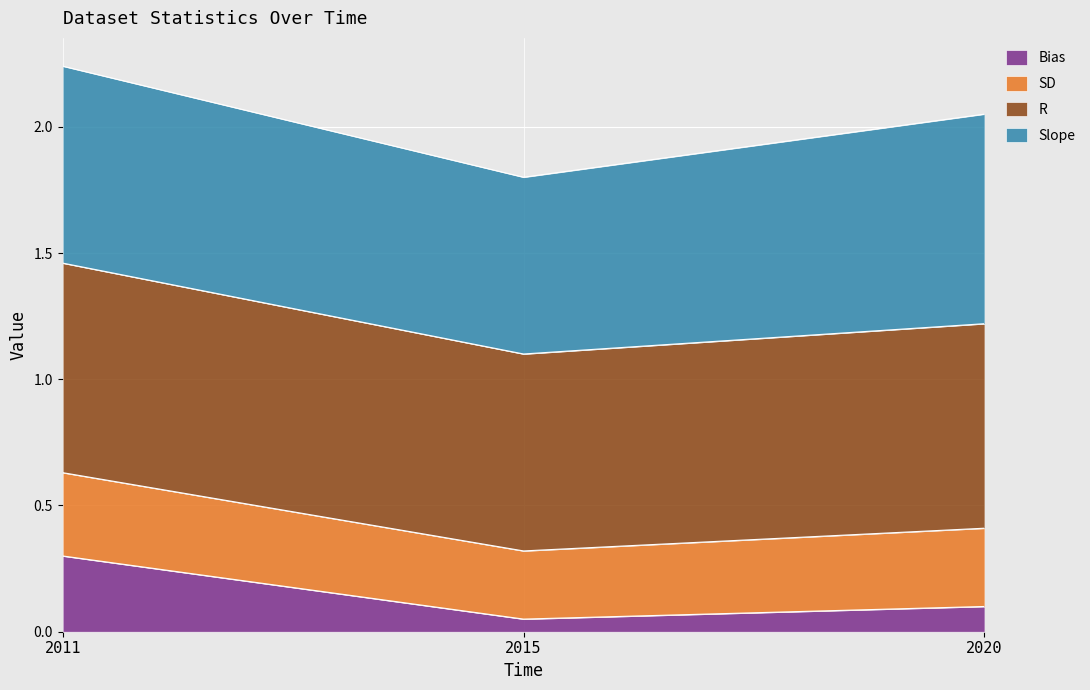

At which category is the sum across all series the highest?

2011